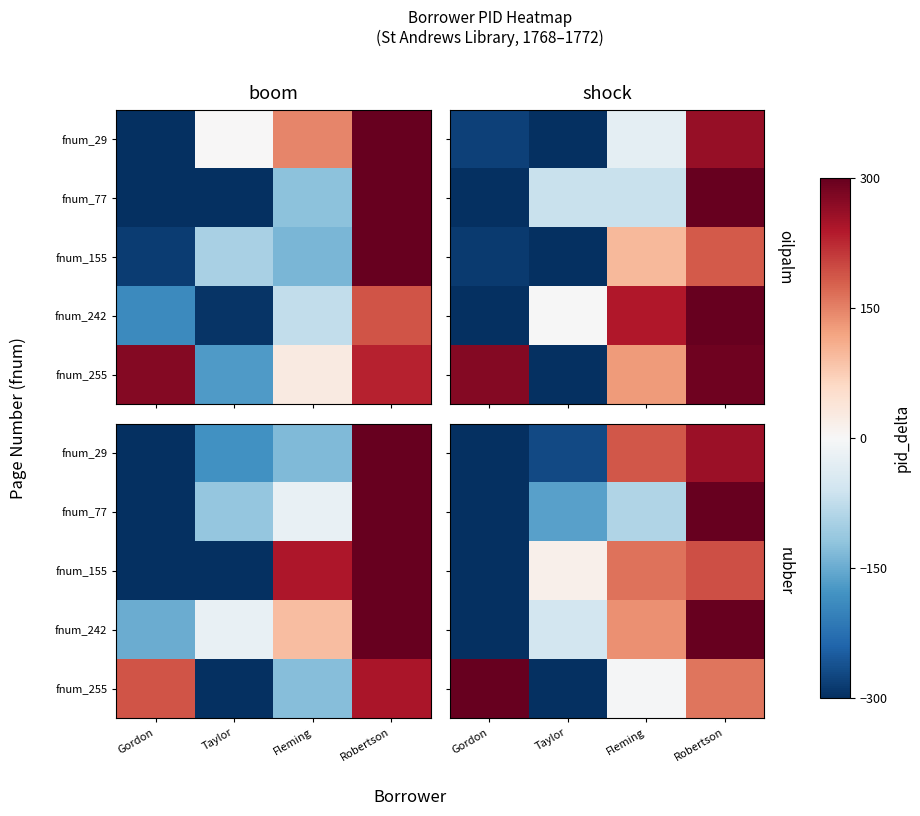

Which category has the lowest value across all series?

Gordon